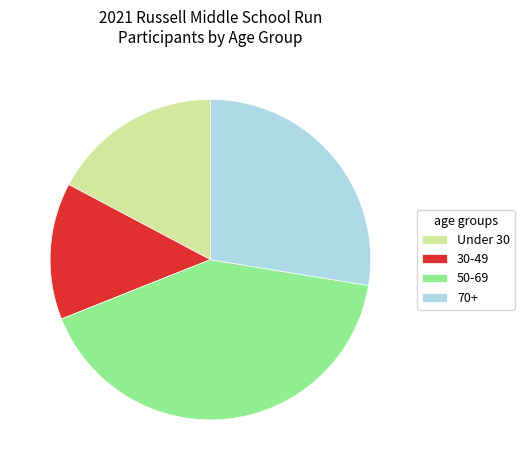

Which has a higher value, 30-49 or Under 30?

Under 30